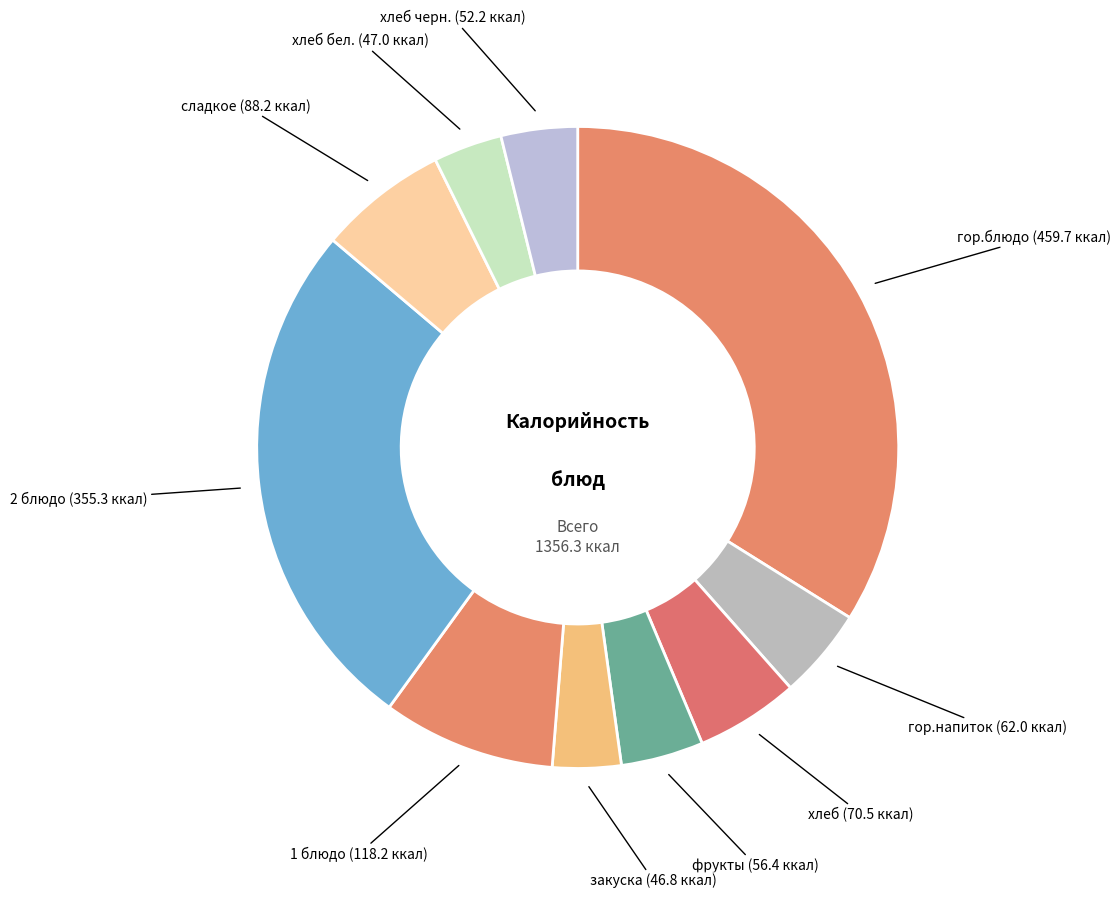

How many segments does this pie chart have?

10